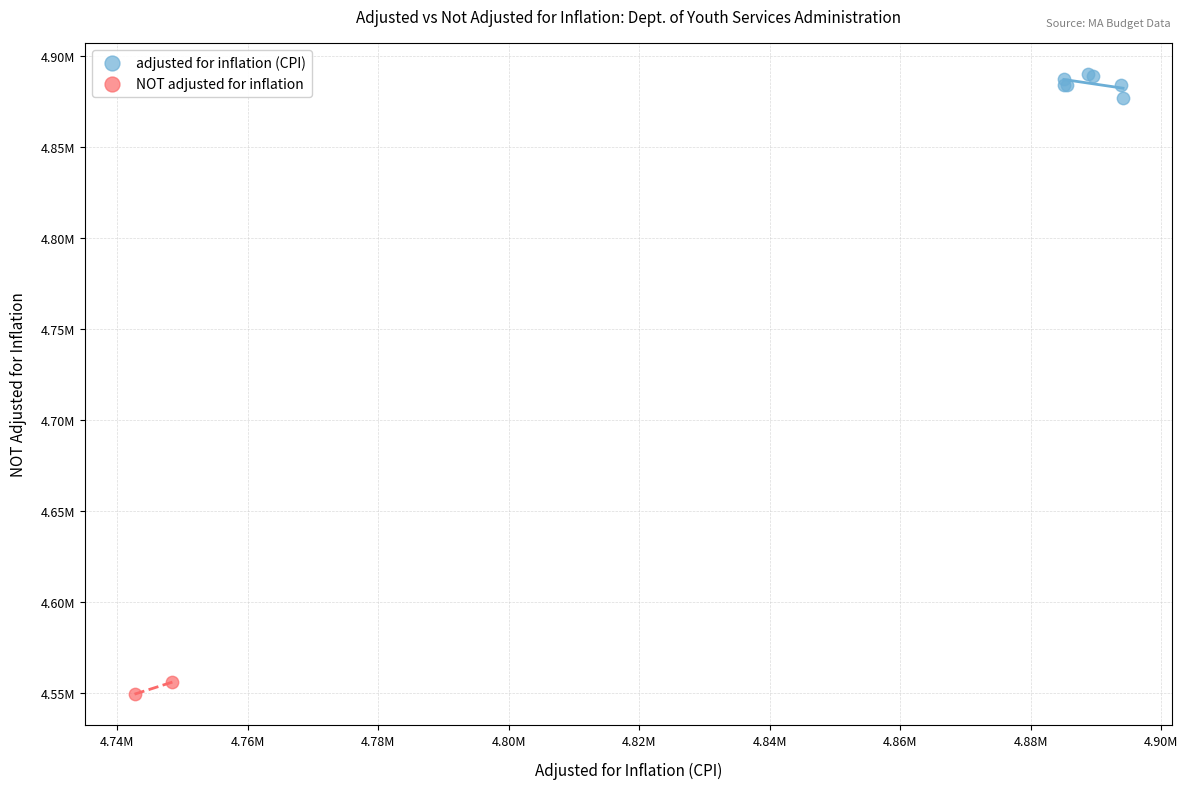

Which series contains the highest Y value?

adjusted for inflation (CPI)